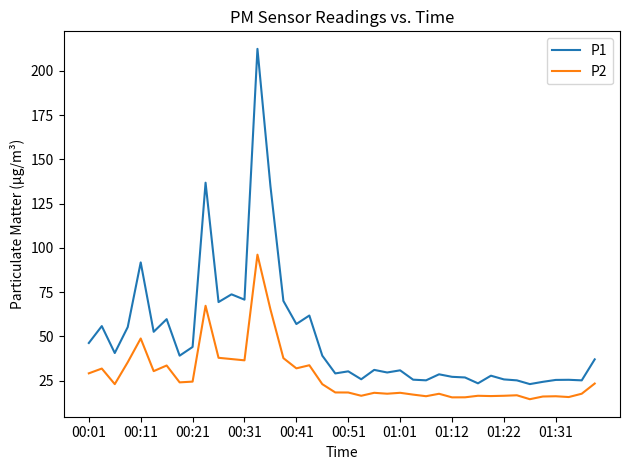

What is the smallest value displayed?

14.5